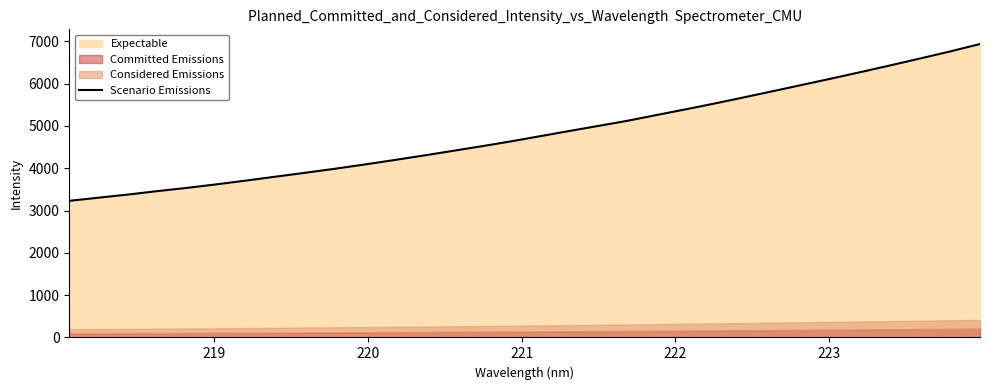

What is the minimum value for Scenario Emissions?

3230.2